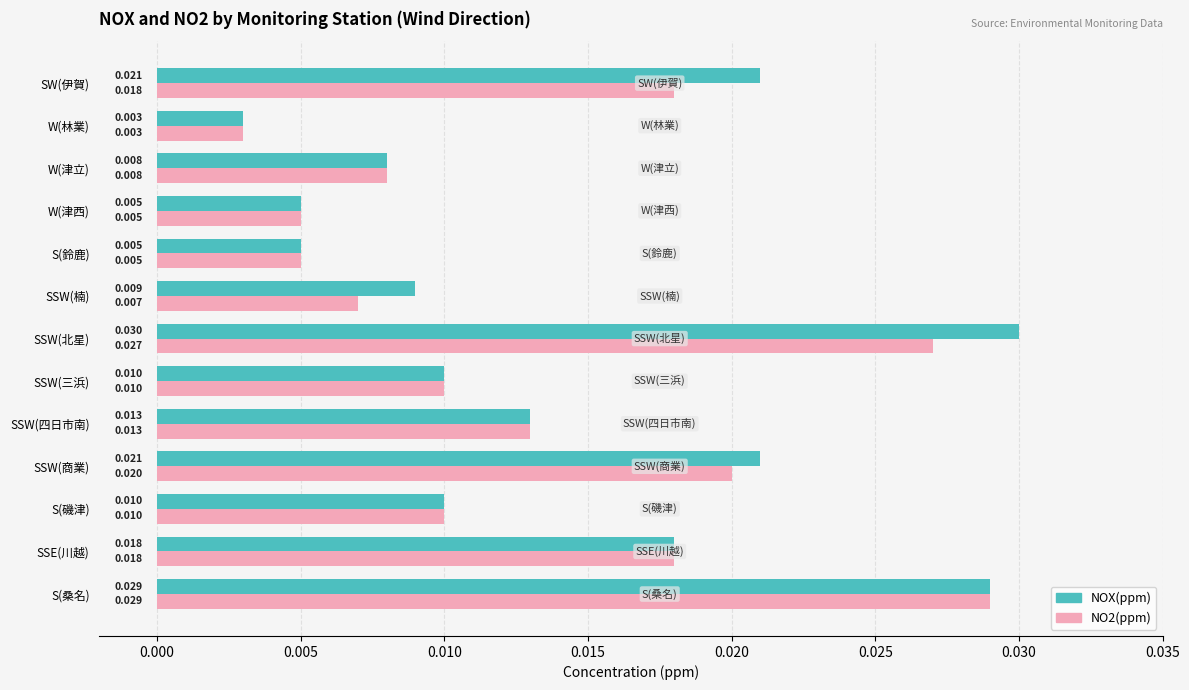

Which series has the widest spread of values?

NOX(ppm)